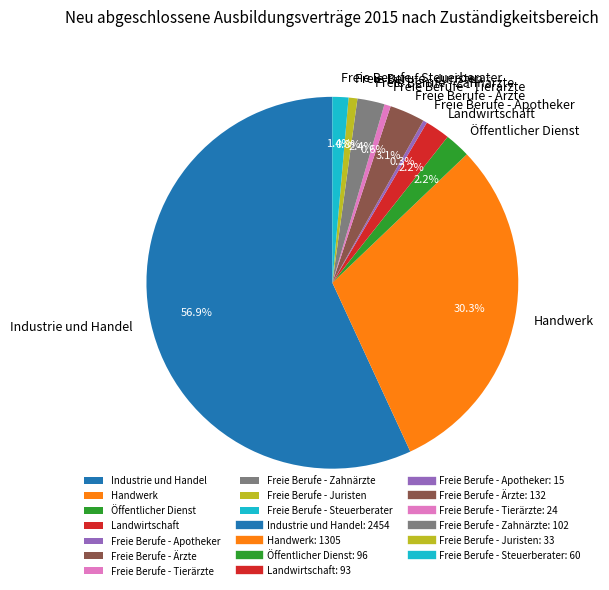

How many segments does this pie chart have?

10